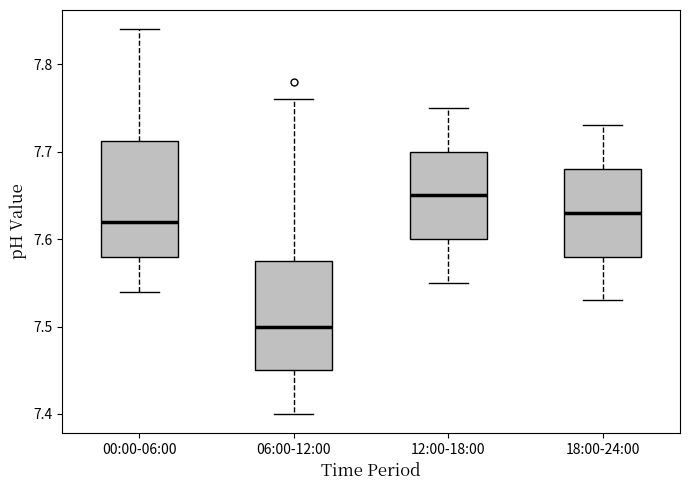

Which box's median line is the highest?

12:00-18:00